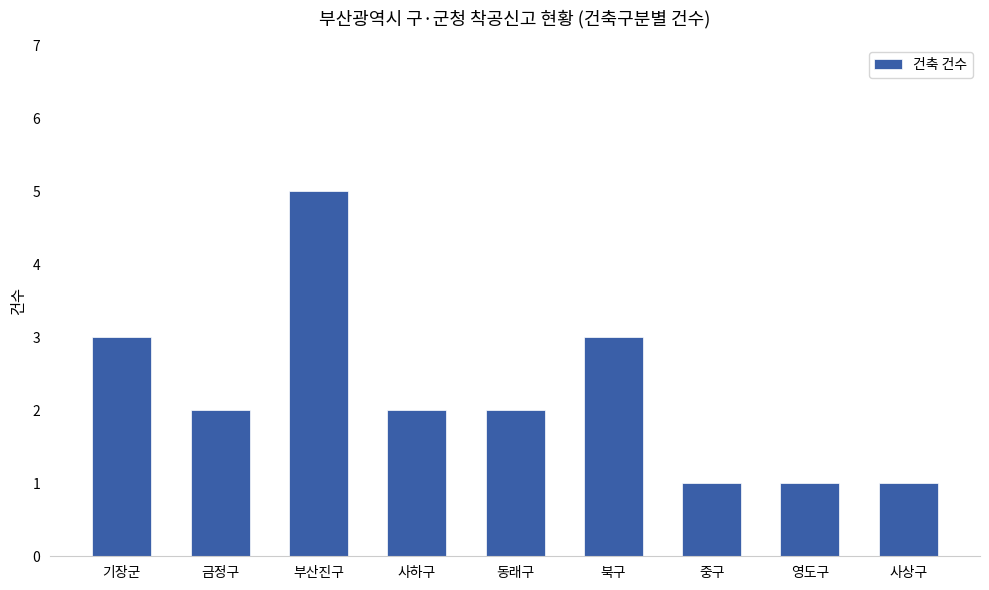

How many bars are there in total?

9